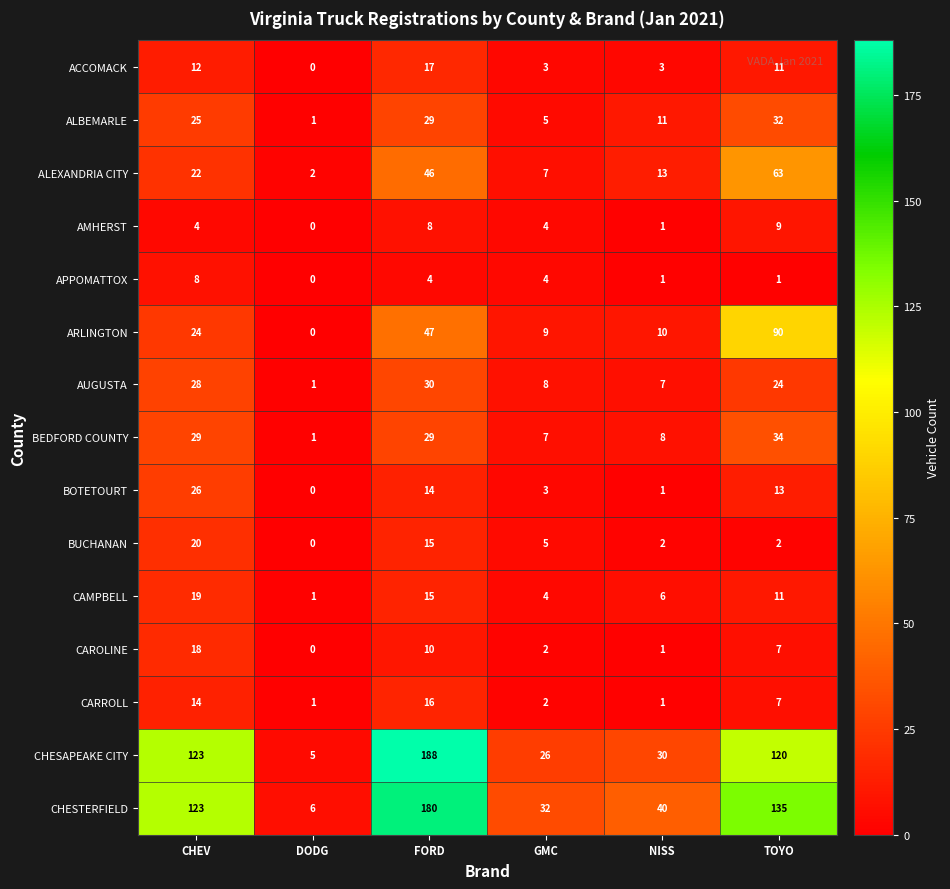

What is the maximum value shown in the chart?

188